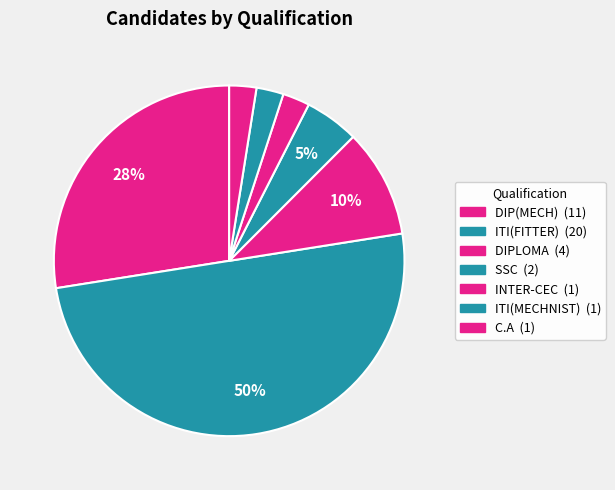

How many segments does this pie chart have?

7